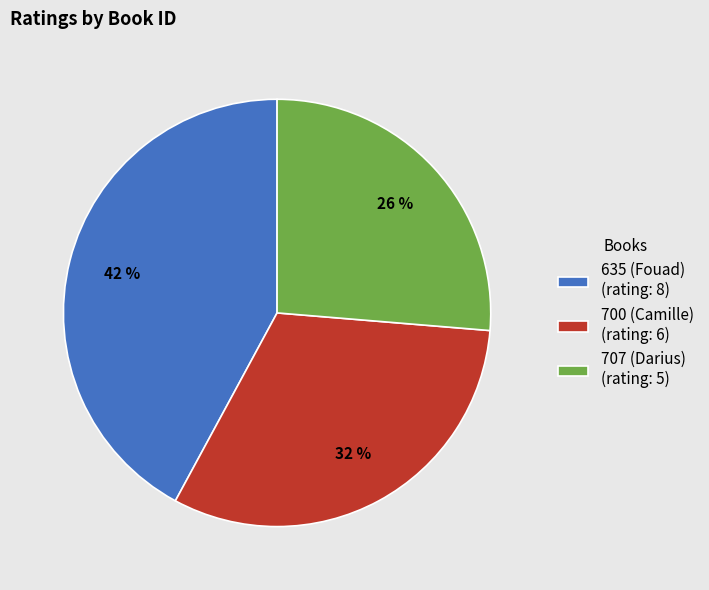

Count the number of slices in the pie.

3